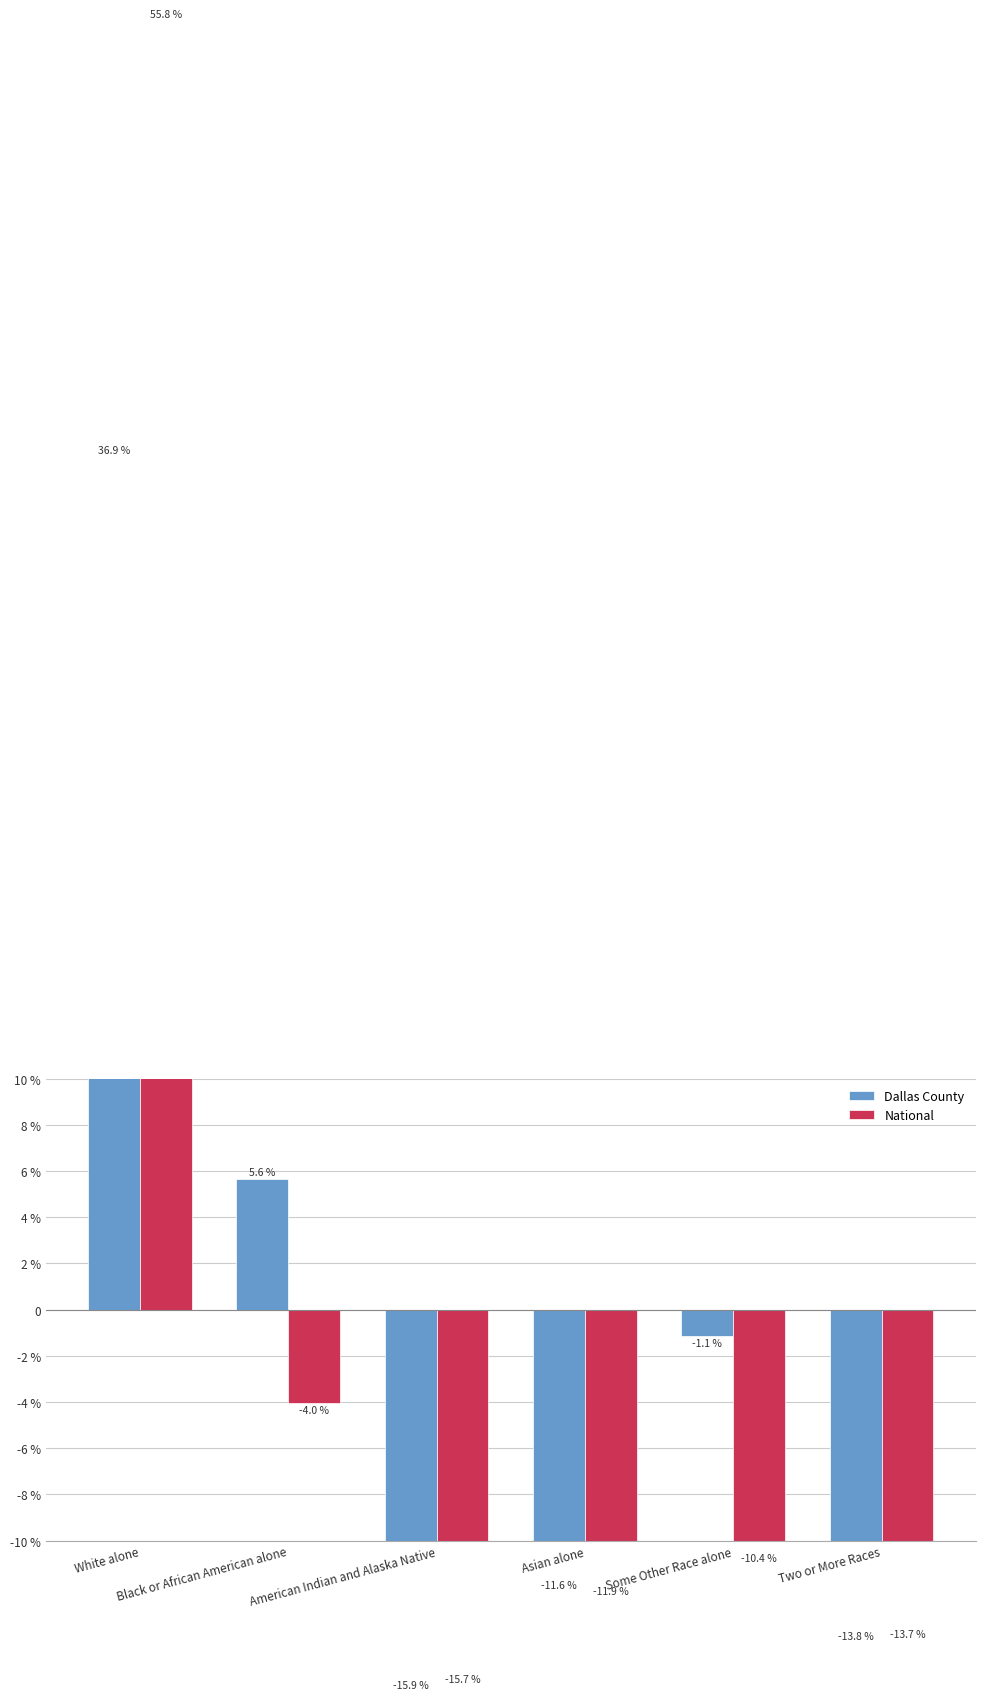

Reading left to right, what are all the values shown in this chart?

Dallas County: White alone=36.9	Black or African American alone=5.6	American Indian and Alaska Native=-15.9	Asian alone=-11.6	Some Other Race alone=-1.1	Two or More Races=-13.8
National: White alone=55.8	Black or African American alone=-4.0	American Indian and Alaska Native=-15.7	Asian alone=-11.9	Some Other Race alone=-10.4	Two or More Races=-13.7